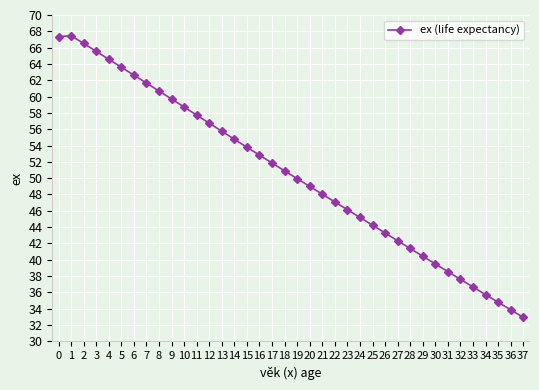

What is the value of the 3rd point from the left?

66.5